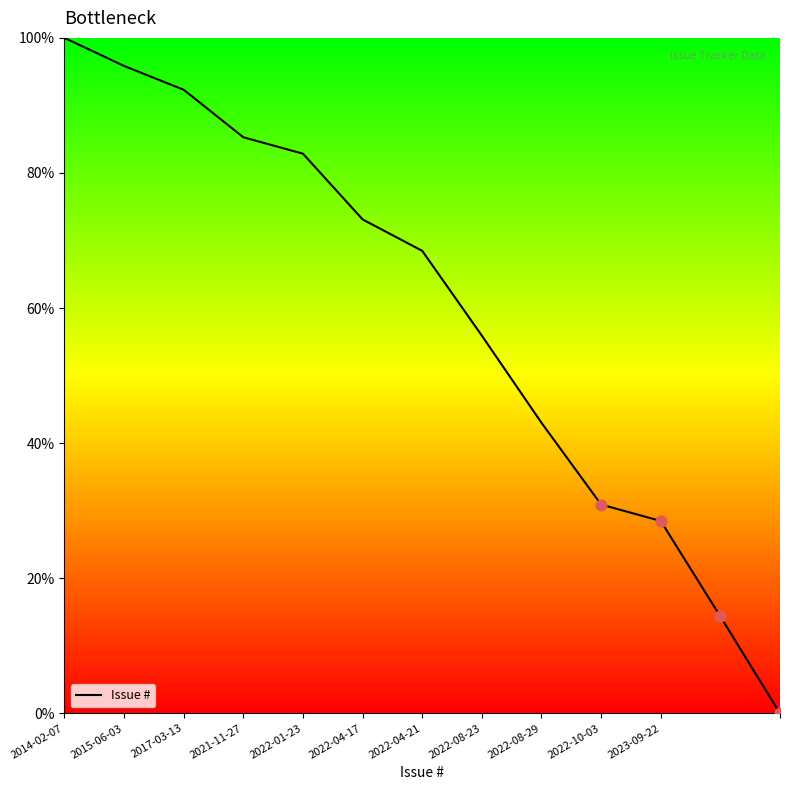

What is the difference between the maximum and minimum values?

100.0